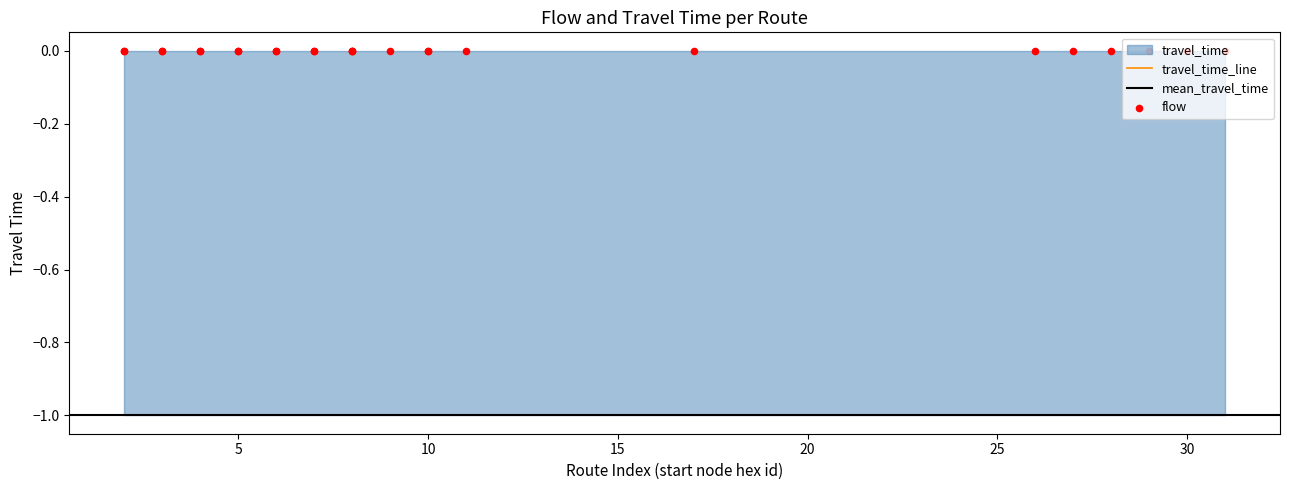

Which series has the largest total across all categories?

flow